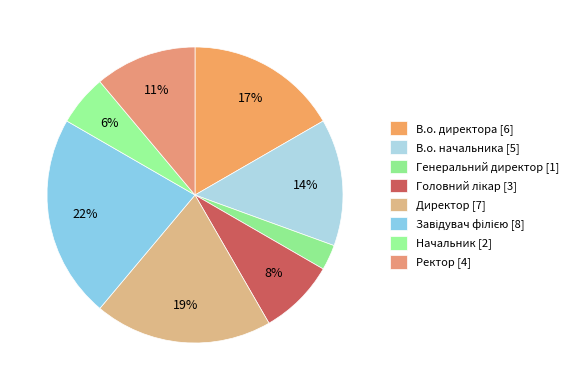

What portion of the pie excludes Генеральний директор?

97.2%